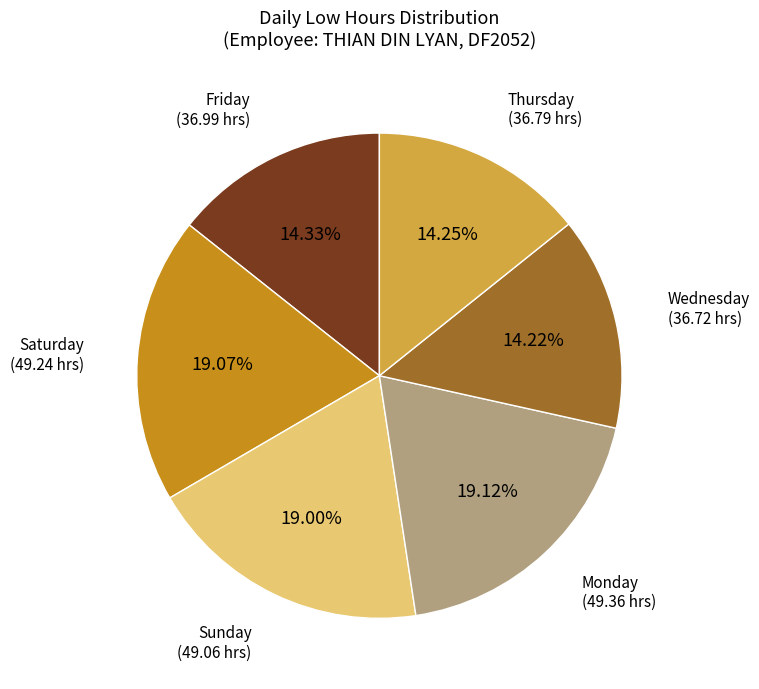

What is the ratio of the value at Monday to the value at Thursday?

1.3